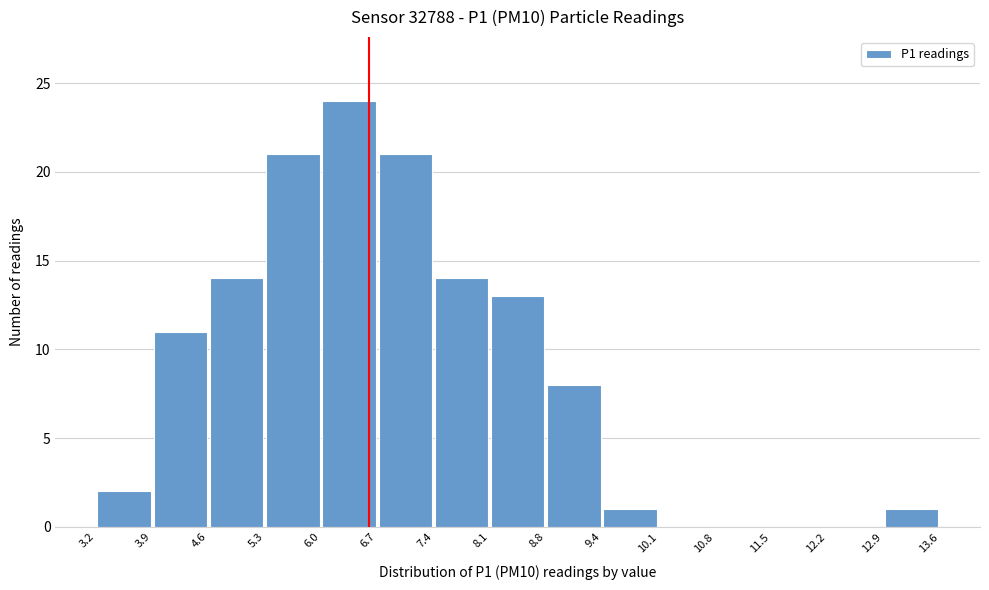

What is the height of the bar covering 7.4 to 8.1 on the x-axis? The values are not printed on the chart, so give them approximately, as read against the axis.

14